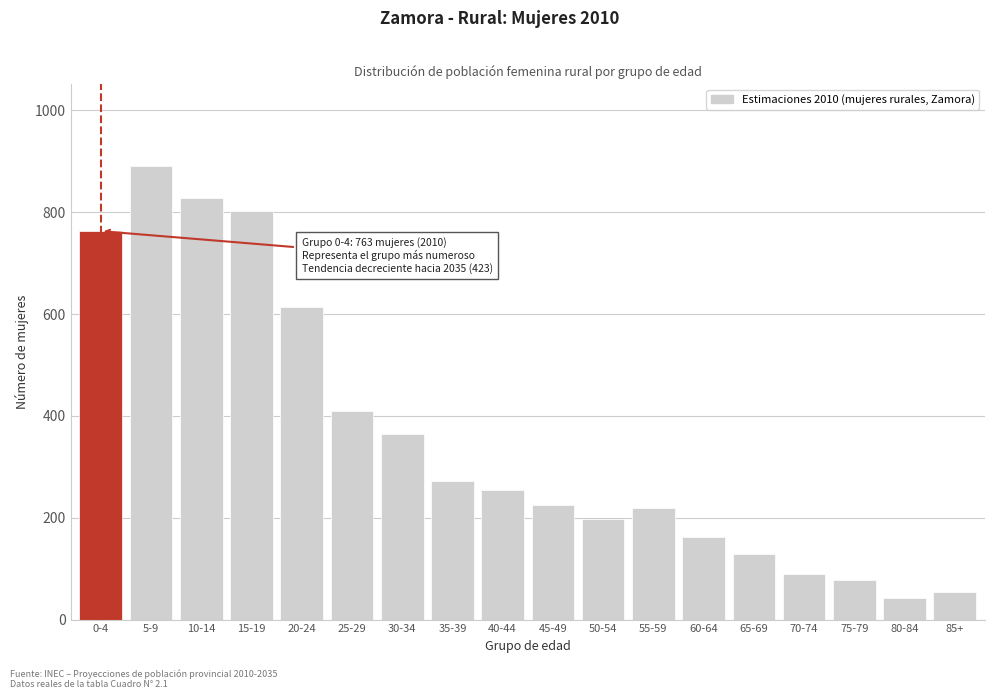

Reading left to right, what are all the values shown in this chart?

0-4=763	5-9=891	10-14=828	15-19=803	20-24=614	25-29=409	30-34=364	35-39=273	40-44=254	45-49=225	50-54=198	55-59=220	60-64=162	65-69=128	70-74=90	75-79=78	80-84=42	85+=55